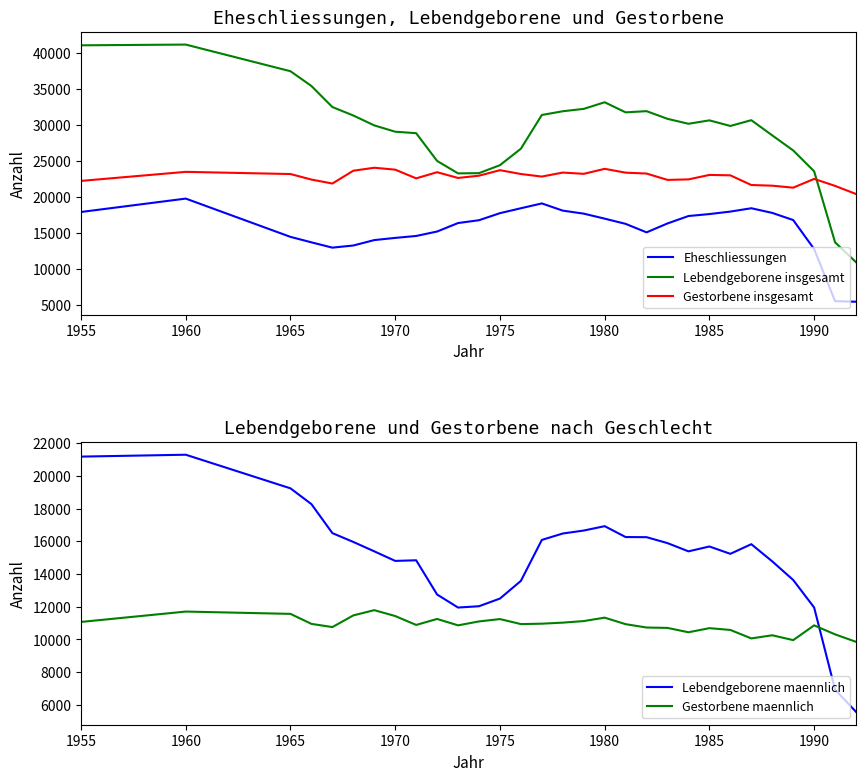

True or false: Gestorbene insgesamt and Eheschliessungen intersect in this chart.

False